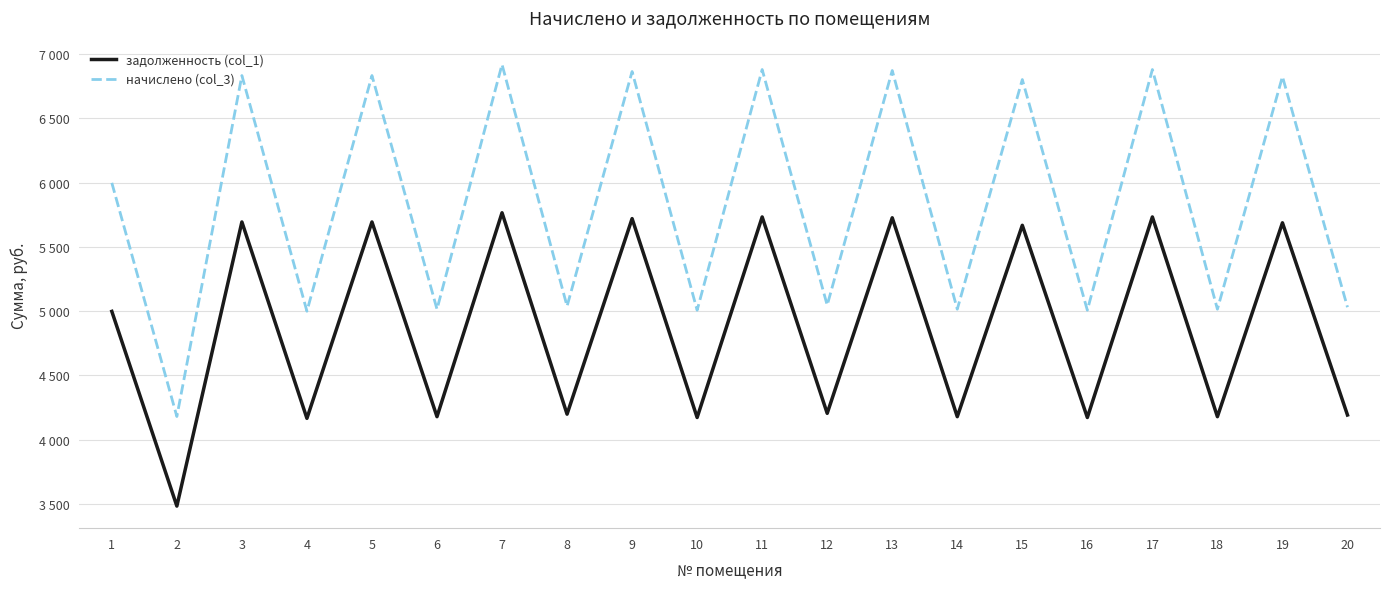

True or false: начислено (col_3) and задолженность (col_1) intersect in this chart.

False